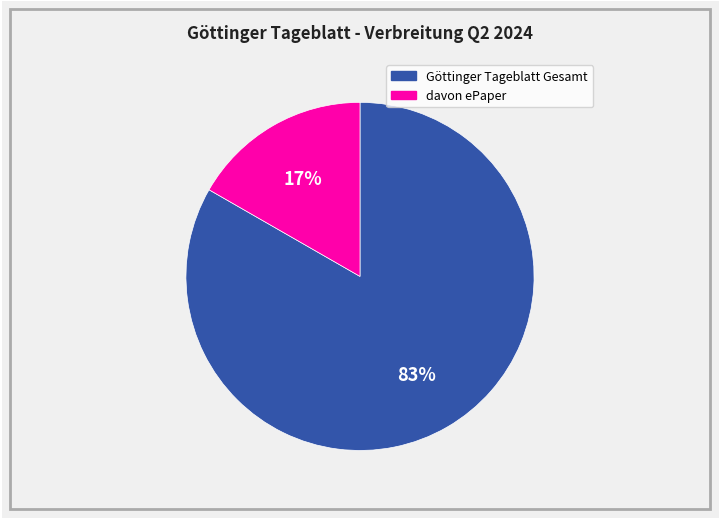

True or false: davon ePaper accounts for 5% of the total.

False